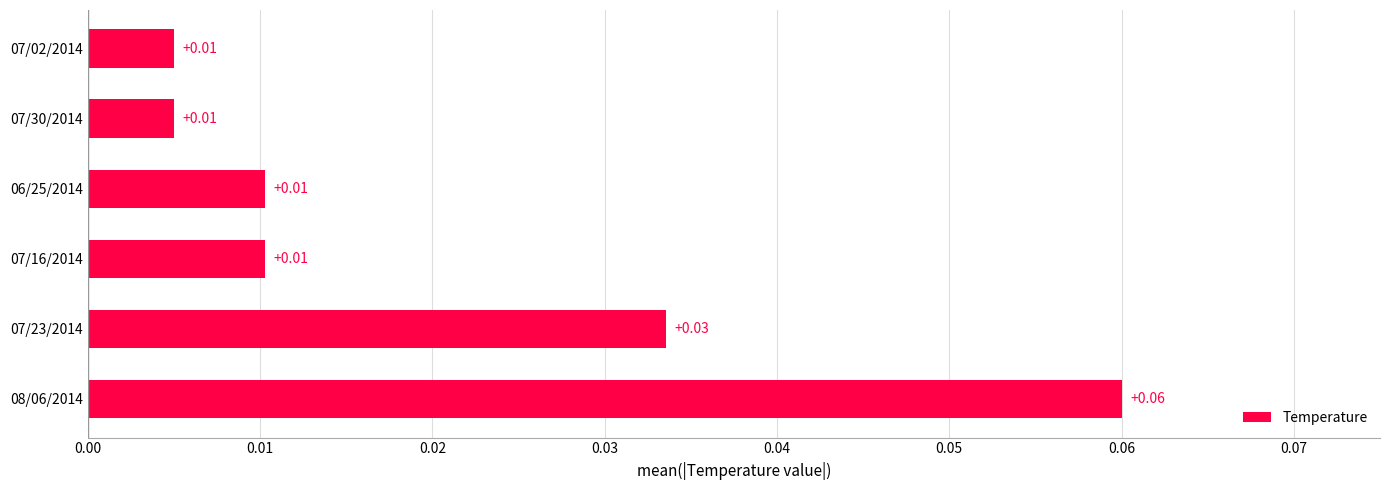

Between 07/23/2014 and 08/06/2014, which is larger?

08/06/2014